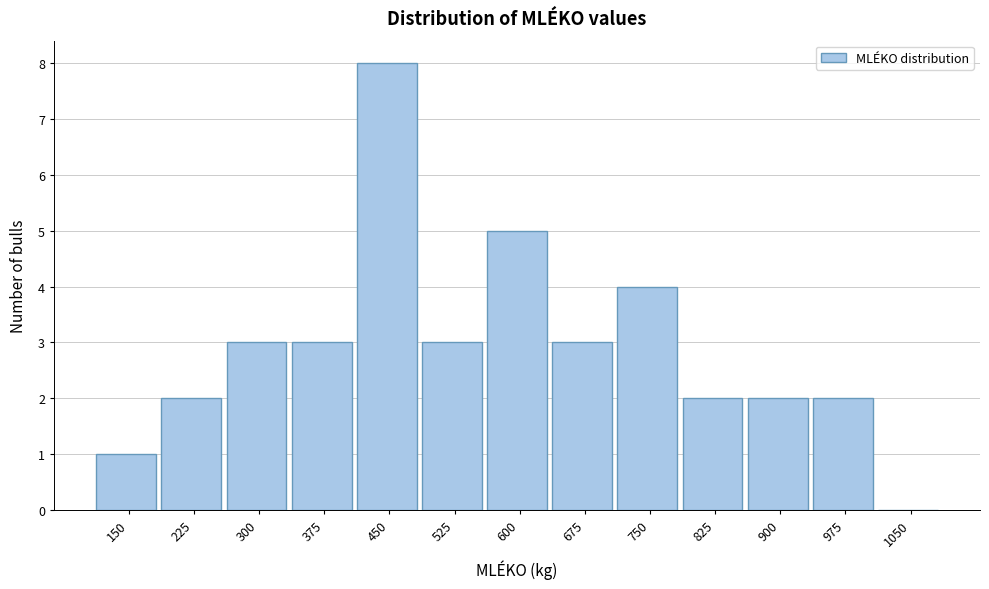

Reading left to right, transcribe all the data shown in this chart.

150=1	225=2	300=3	375=3	450=8	525=3	600=5	675=3	750=4	825=2	900=2	975=2	1050=0